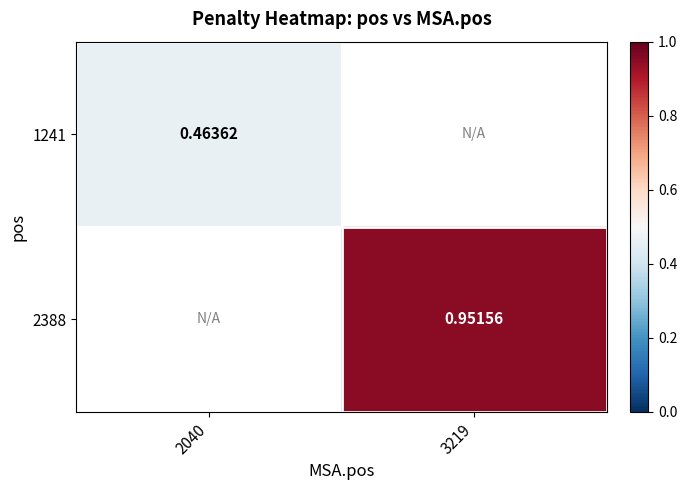

Which has a higher value, 2040 or 3219?

3219